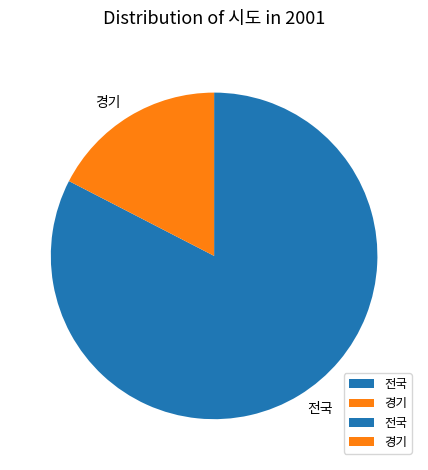

Is there a majority slice in this chart?

Yes